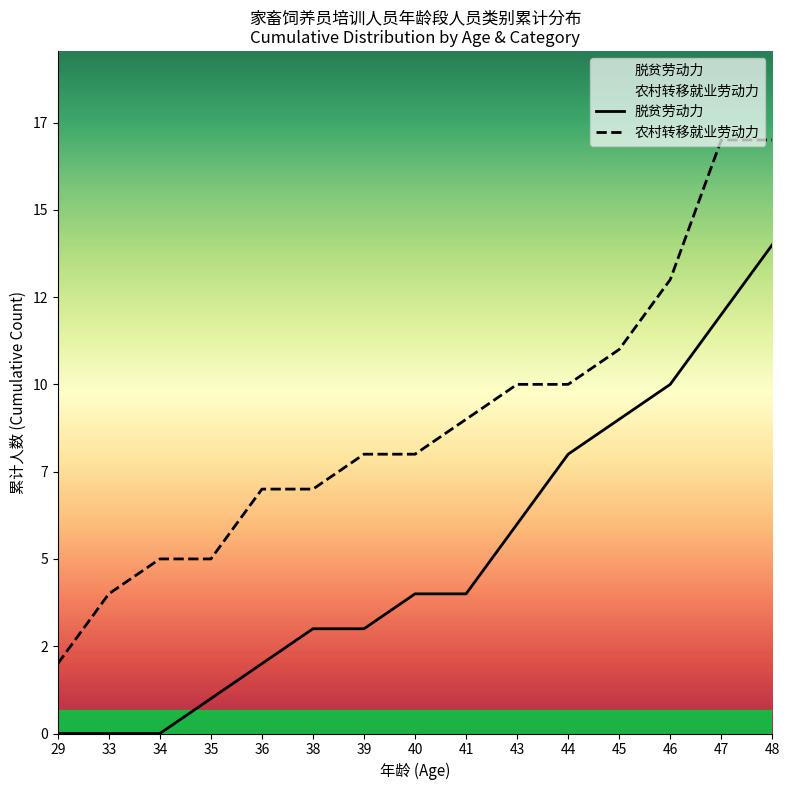

Rank the categories by 脱贫劳动力 value from highest to lowest.

48, 47, 46, 45, 44, 43, 40, 41, 38, 39, 36, 35, 29, 33, 34